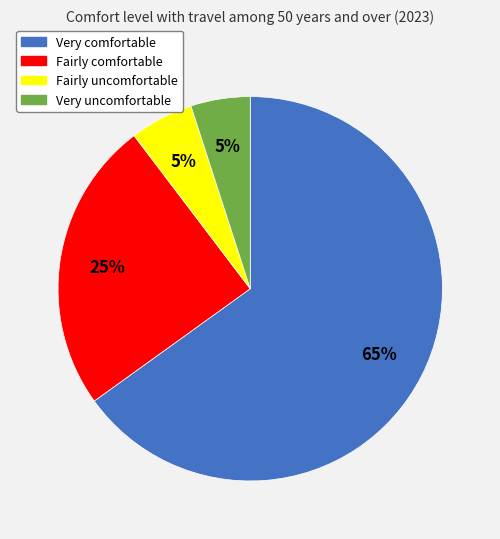

Which category has the biggest portion of the pie?

Very comfortable